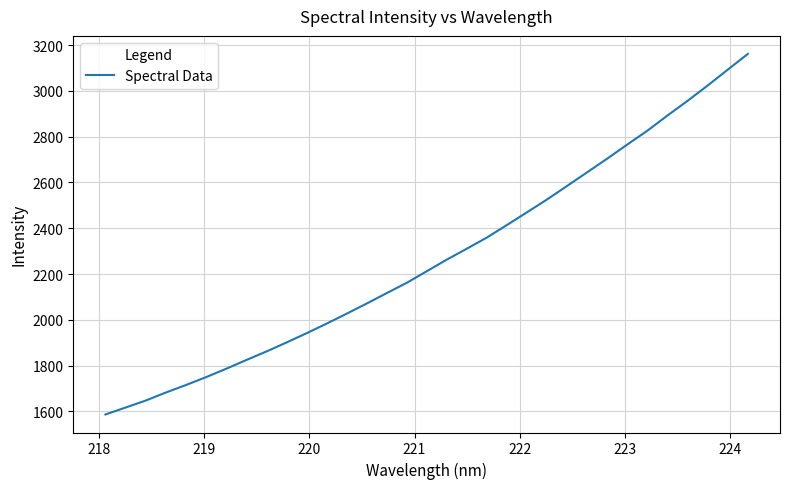

True or false: there are more than 0 points higher than both neighbors.

False